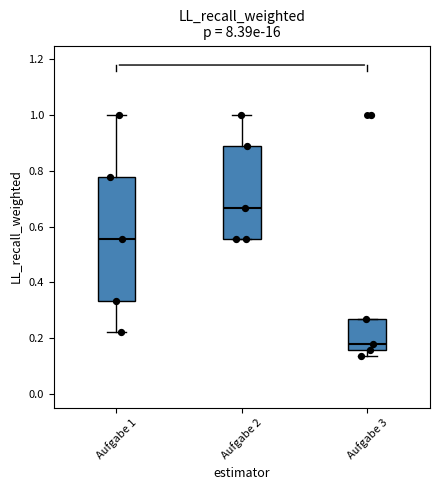

Reading left to right, transcribe this box plot: for each box, give where its median line is, the range the box spans, and where its two whiskers end, as read against the y-axis. The values are not printed on the chart, so give them approximately, as read against the axis.

Aufgabe 1: median 0.56, box 0.34 to 0.78, whiskers 0.22 to 1.00
Aufgabe 2: median 0.66, box 0.56 to 0.88, whiskers 0.56 to 1.00
Aufgabe 3: median 0.18, box 0.16 to 0.26, whiskers 0.14 to 0.26